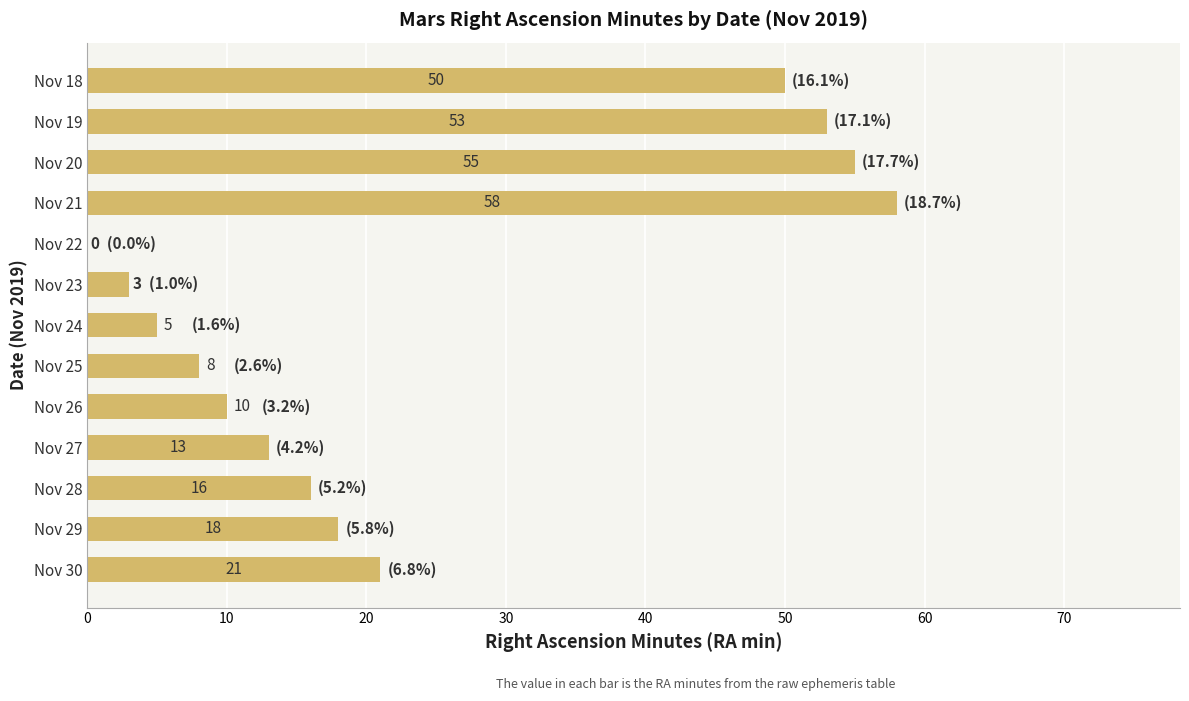

Reading top to bottom, what are all the values shown in this chart?

Nov 18=50	Nov 19=53	Nov 20=55	Nov 21=58	Nov 22=0	Nov 23=3	Nov 24=5	Nov 25=8	Nov 26=10	Nov 27=13	Nov 28=16	Nov 29=18	Nov 30=21